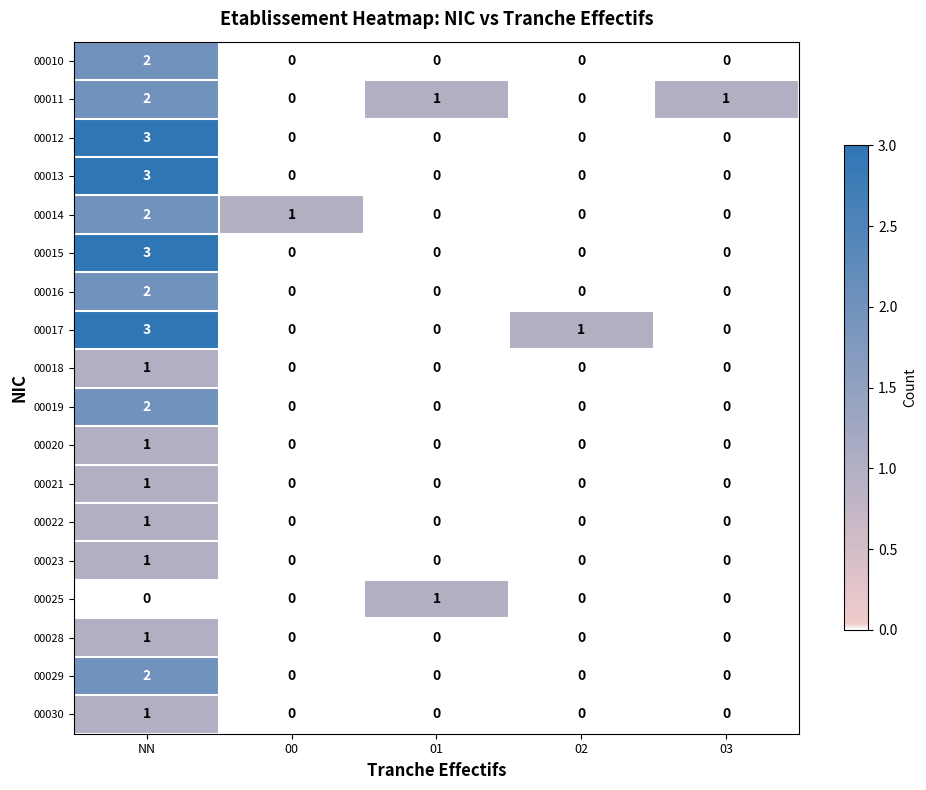

Which category has the highest value across all series?

NN